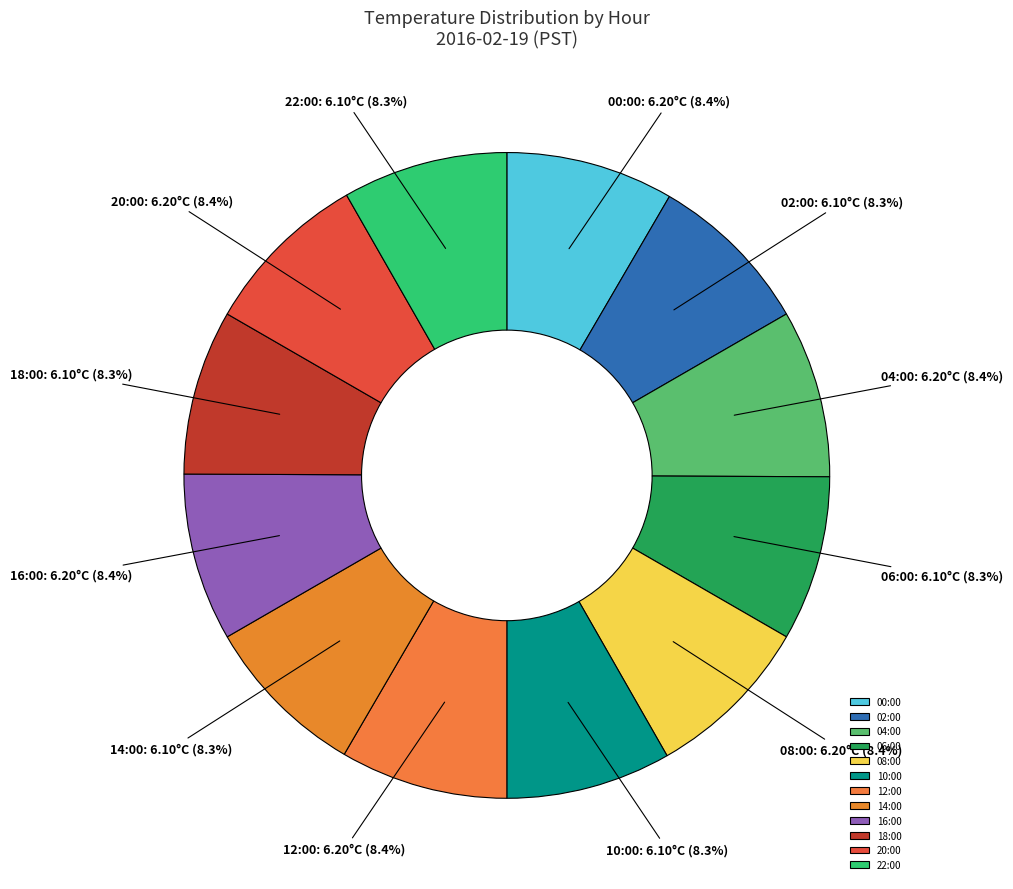

How much of the chart is everything except 16:00?

91.6%